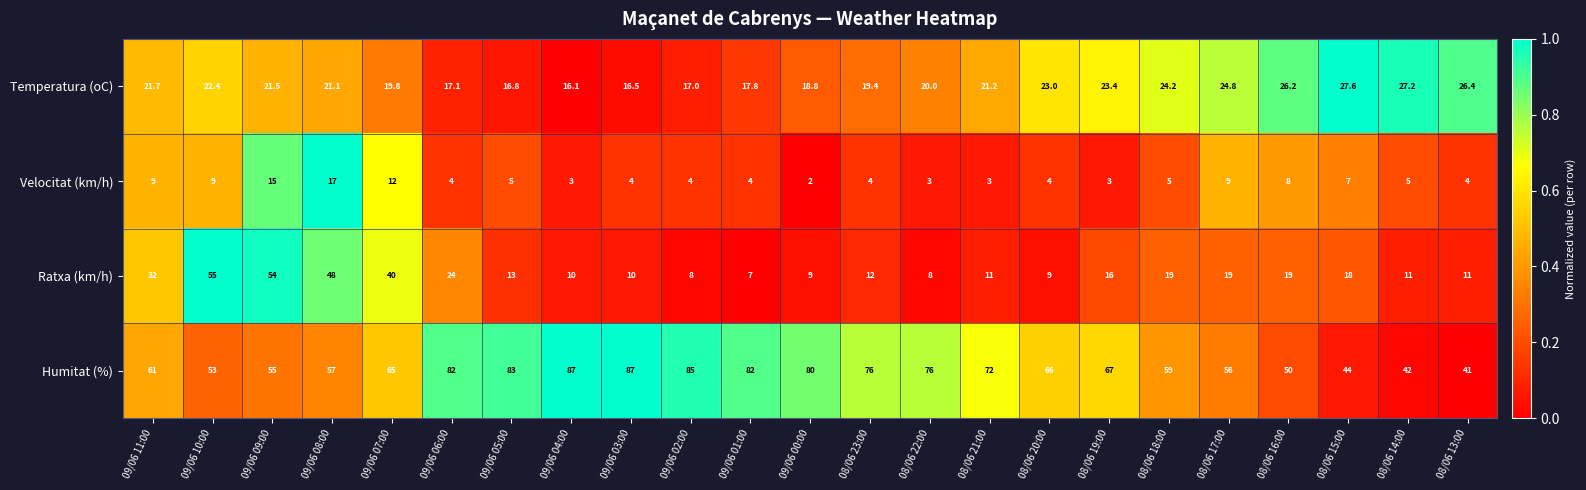

Which series has the largest range (max minus min)?

Ratxa (km/h)